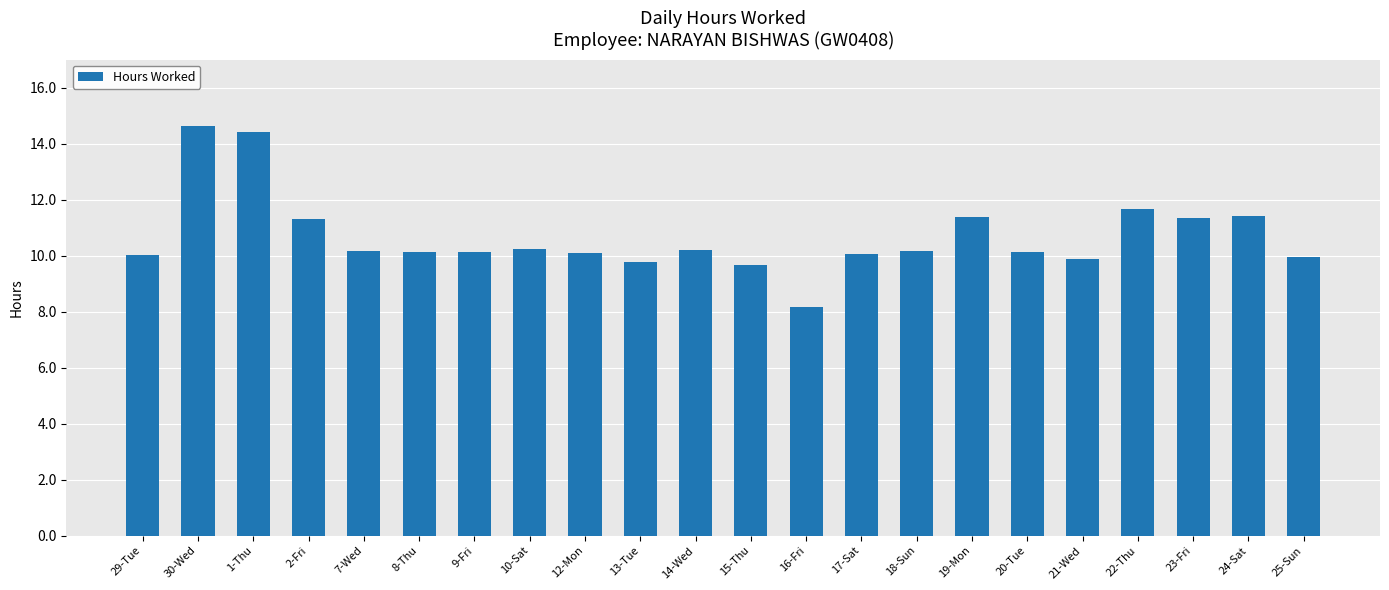

What is the ratio of the value at 29-Tue to the value at 8-Thu?

1.0